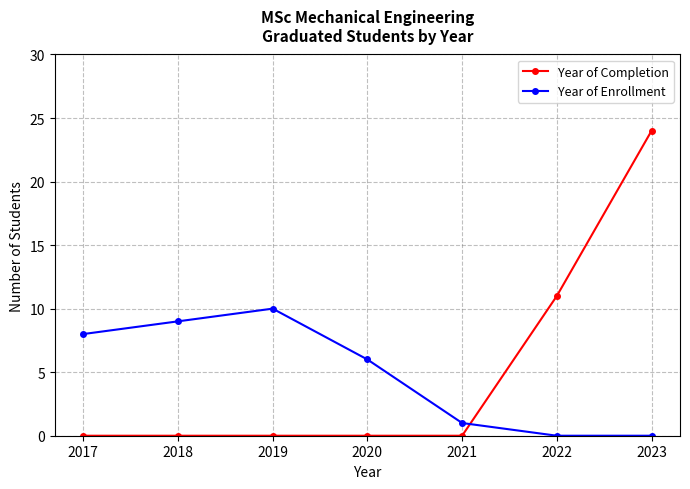

At which label is Year of Enrollment closest to 5?

2020